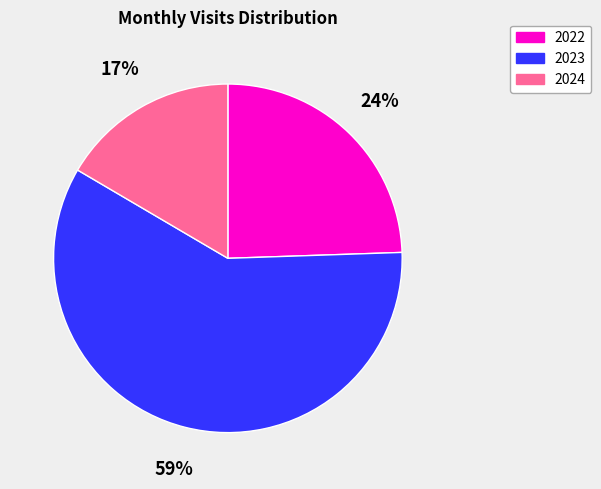

To the nearest percent, what is the average slice percentage?

33%